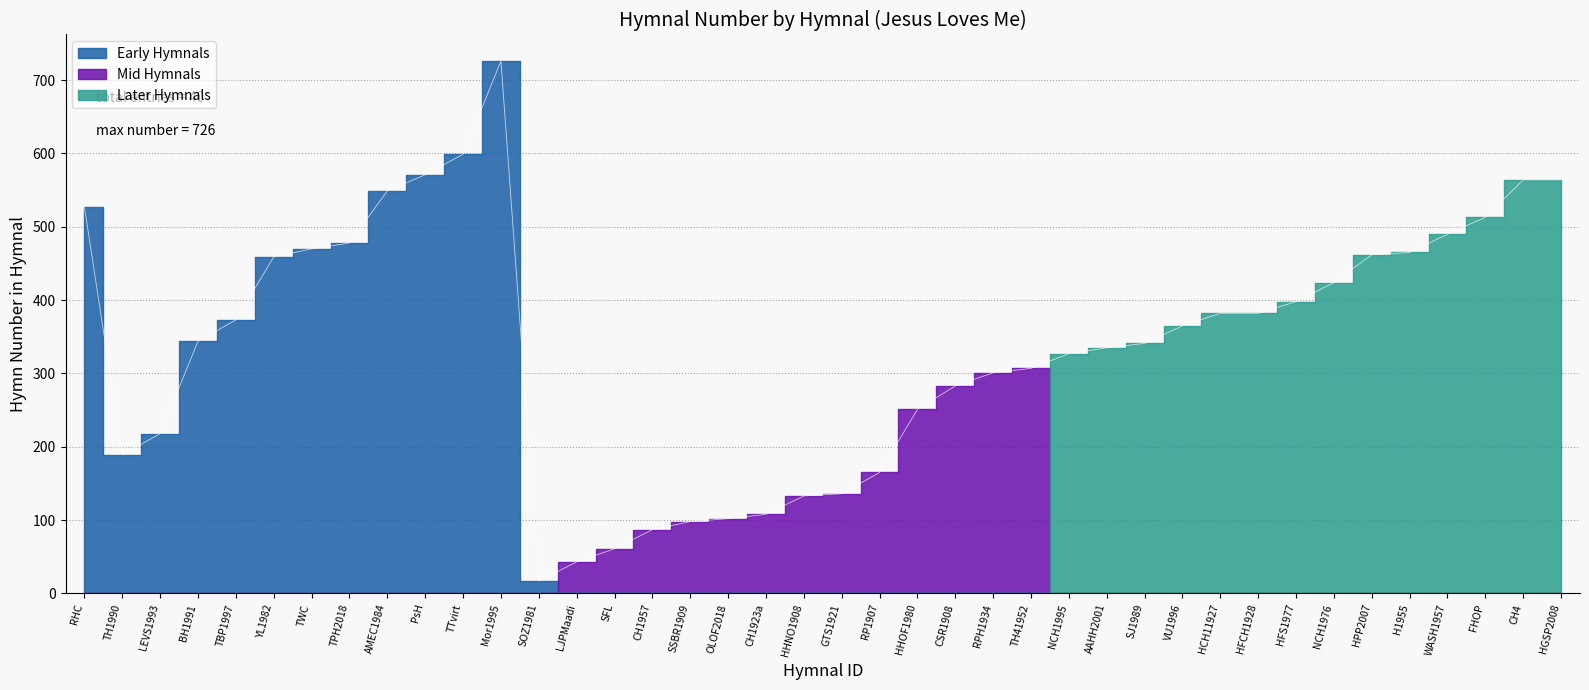

True or false: the data has more than 1 interior local peaks.

False